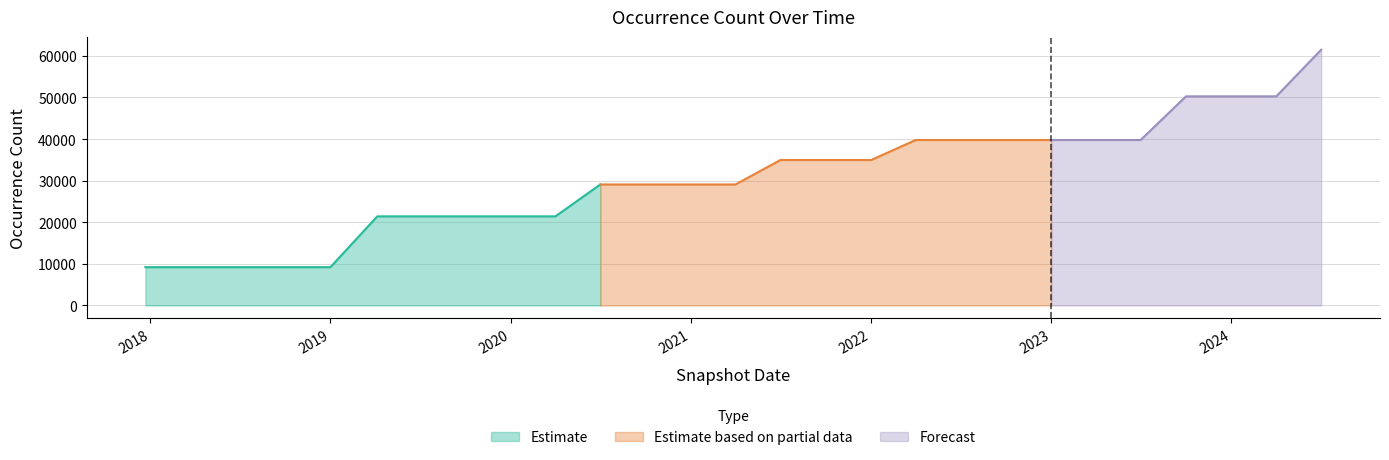

What is the approximate value at 2022-07-01, to the nearest 100?

39800